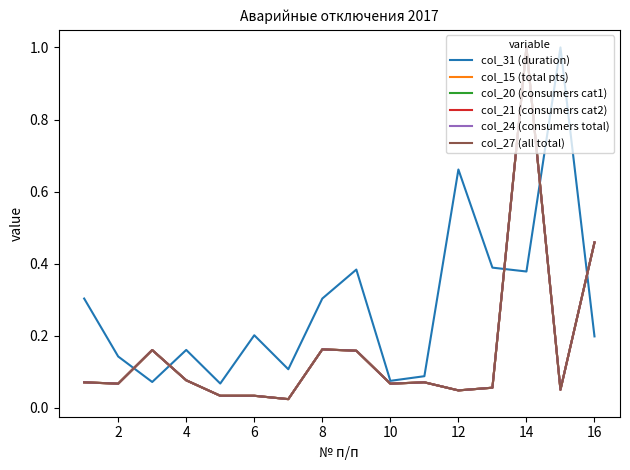

True or false: col_27 (all total) and col_24 (consumers total) cross at least once.

False